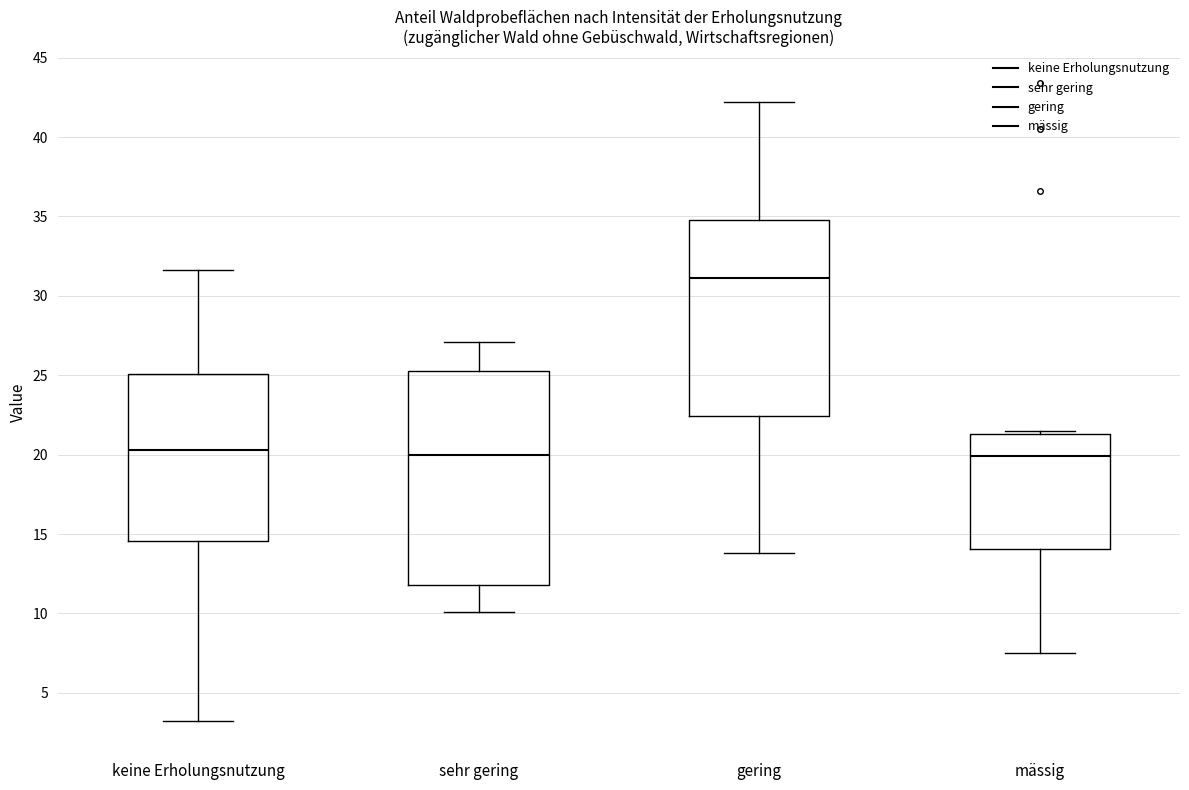

Reading left to right, transcribe this box plot: for each box, give where its median line is, the range the box spans, and where its two whiskers end, as read against the y-axis. The values are not printed on the chart, so give them approximately, as read against the axis.

keine Erholungsnutzung: median 20.5, box 14.5 to 25.0, whiskers 3.0 to 31.5
sehr gering: median 20.0, box 12.0 to 25.5, whiskers 10.0 to 27.0
gering: median 31.0, box 22.5 to 35.0, whiskers 14.0 to 42.0
mässig: median 20.0, box 14.0 to 21.5, whiskers 7.5 to 21.5 (just above the box's upper edge)